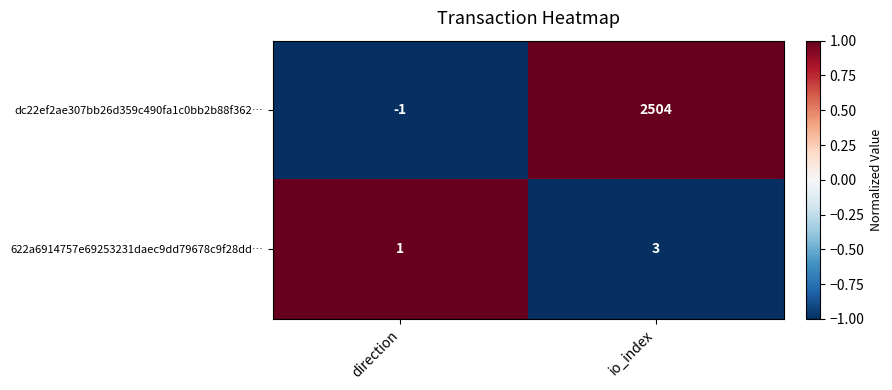

At which category is the sum across all series the highest?

io_index